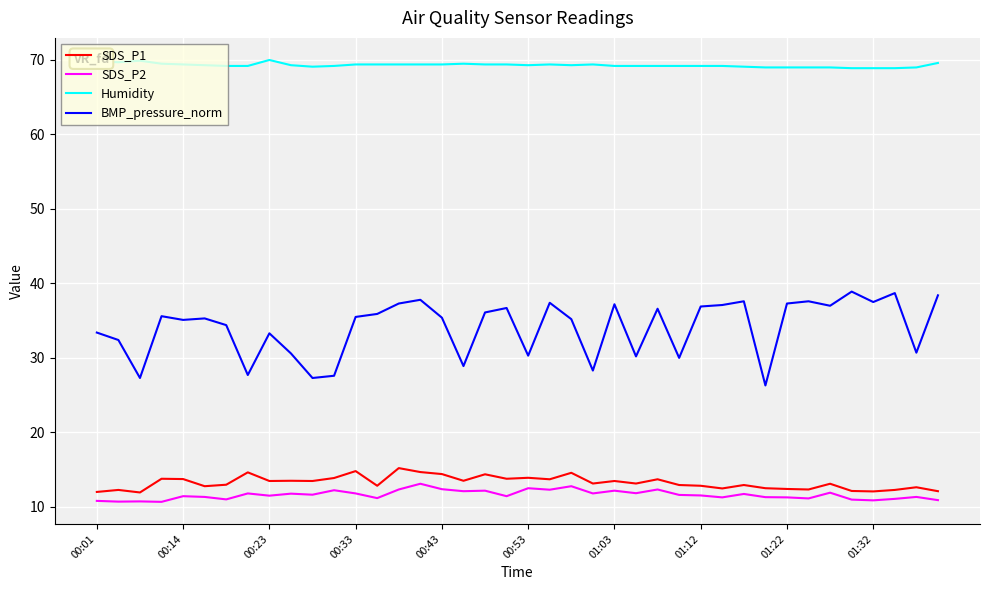

Which series has the largest range (max minus min)?

BMP_pressure_norm